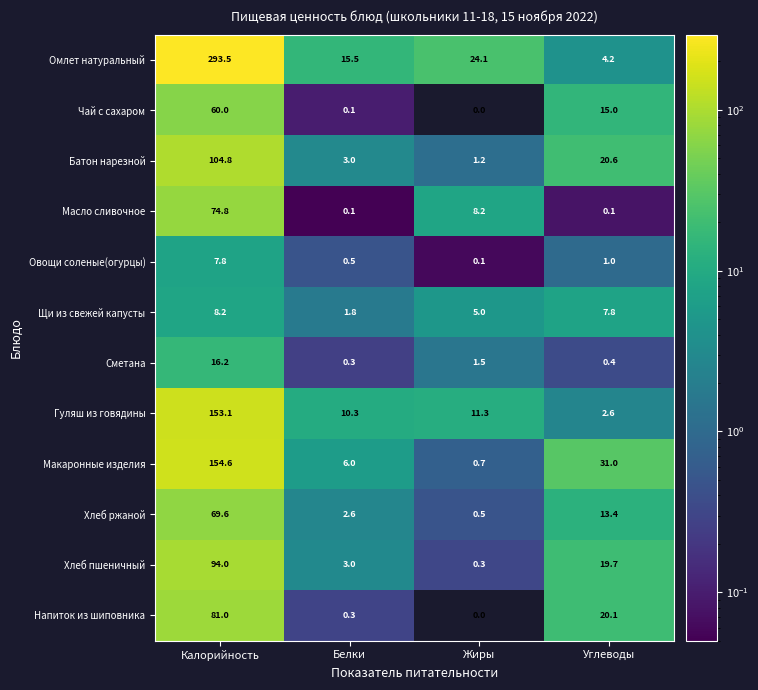

What is the greatest value displayed?

293.5